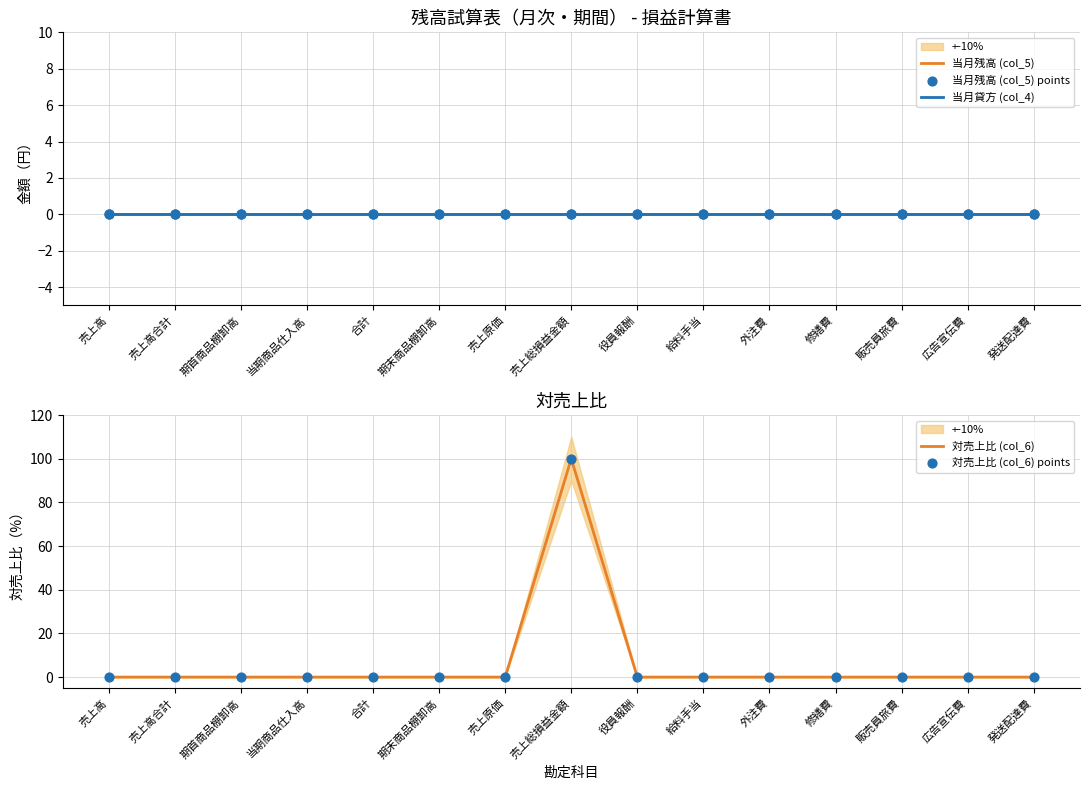

At which category is the sum across all series the highest?

売上総損益金額